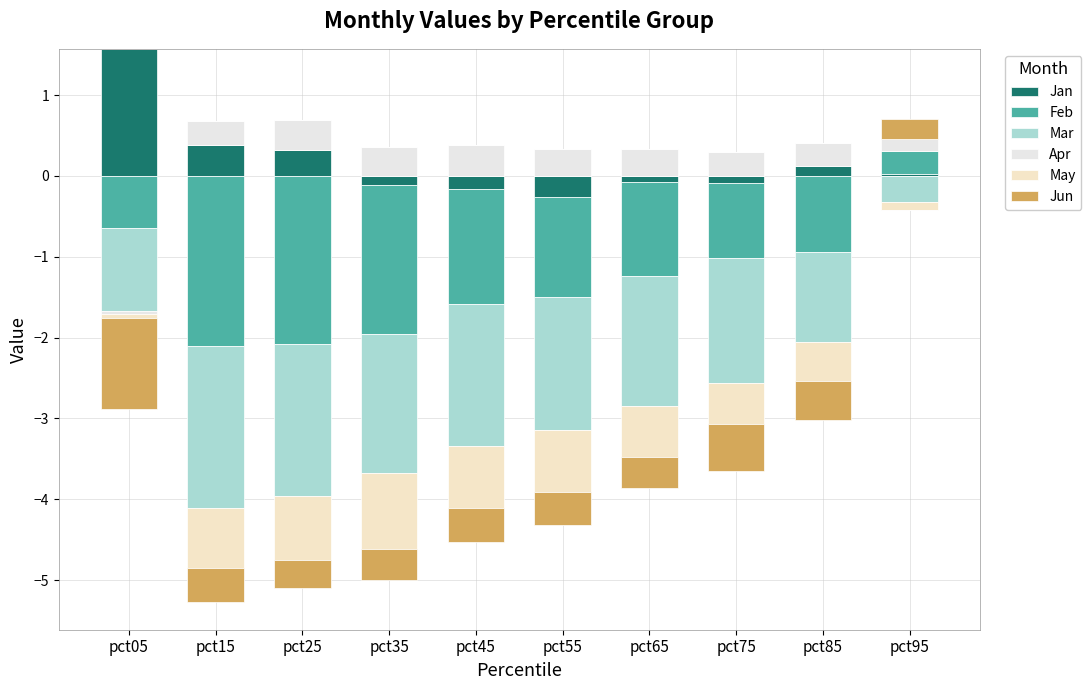

What value does the Jan series have at pct25?

0.3